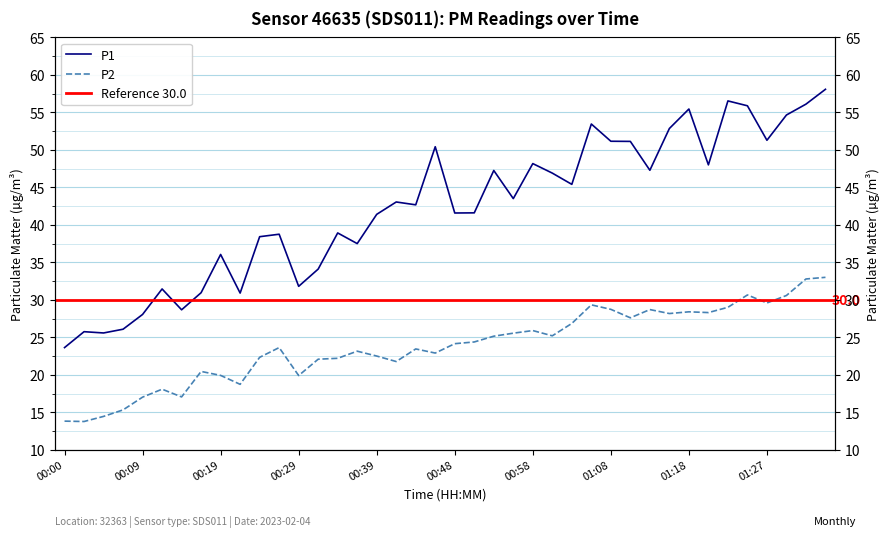

Which series has the largest total across all categories?

P1